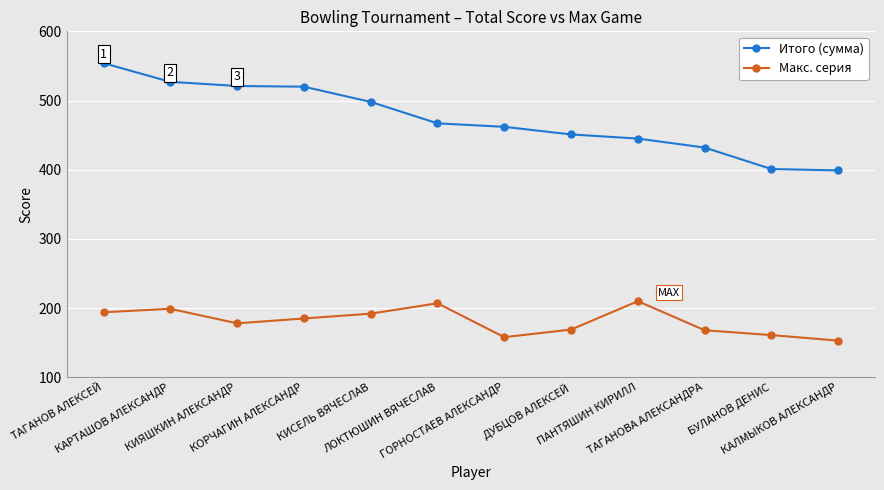

The Итого (сумма) series shows 432 at ТАГАНОВА АЛЕКСАНДРА. True or false?

True